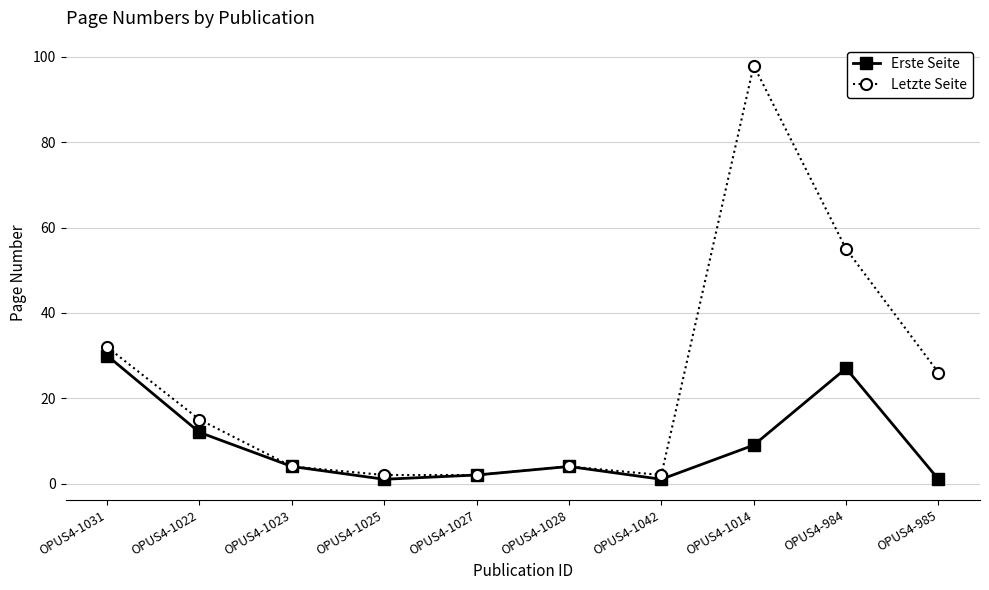

Which series has the largest total across all categories?

Letzte Seite